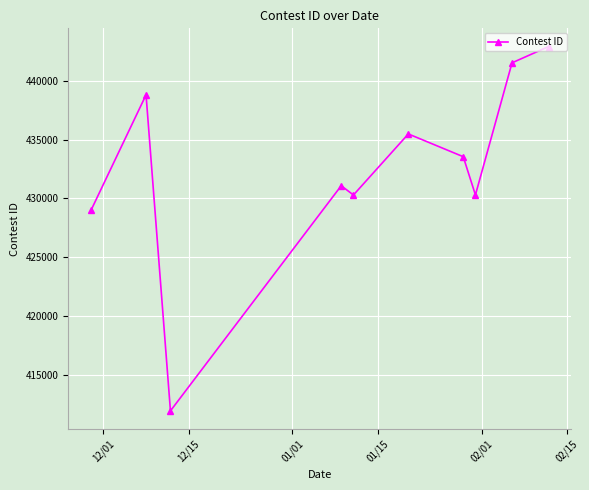

What is the sum of all values?

4324816